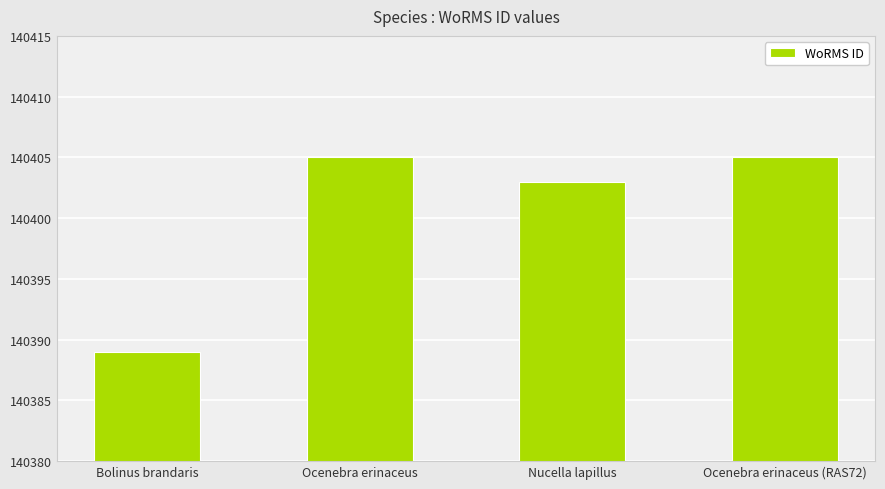

Reading left to right, transcribe all the data shown in this chart.

140389	140405	140403	140405